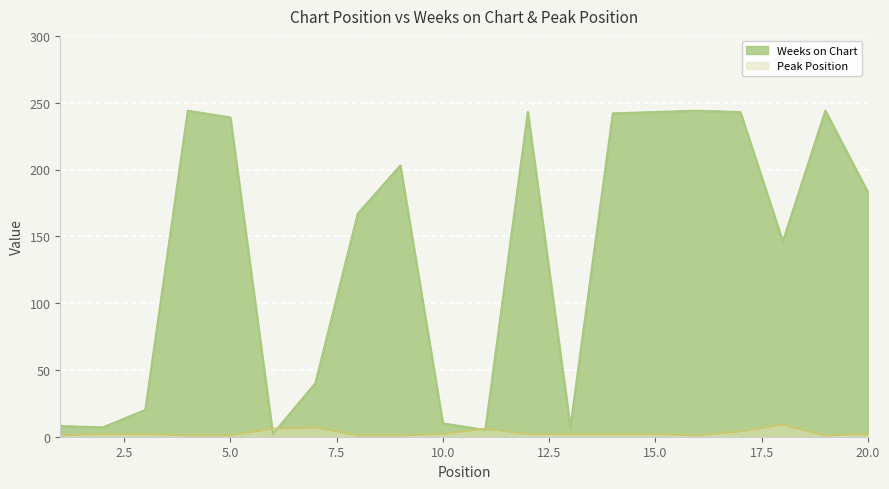

Where is the first local minimum for Peak Position?

16